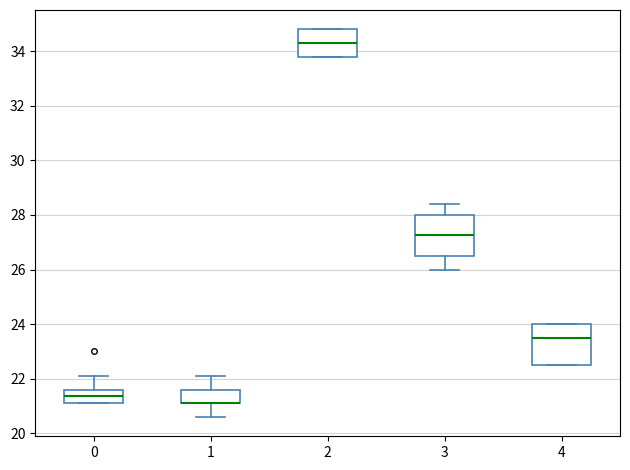

Reading left to right, read every box against the y-axis: the position of its median line, the range the box covers, and the ends of its whiskers. The values are not printed on the chart, so give them approximately, as read against the axis.

0: median 21.4, box 21.2 to 21.6, whiskers 21.2 to 22.2
1: median 21.2 (drawn on the box's lower edge), box 21.2 to 21.6, whiskers 20.6 to 22.2
2: median 34.4, box 33.8 to 34.8, whiskers 33.8 to 34.8
3: median 27.2, box 26.6 to 28.0, whiskers 26.0 to 28.4
4: median 23.6, box 22.6 to 24.0, whiskers 22.6 to 24.0